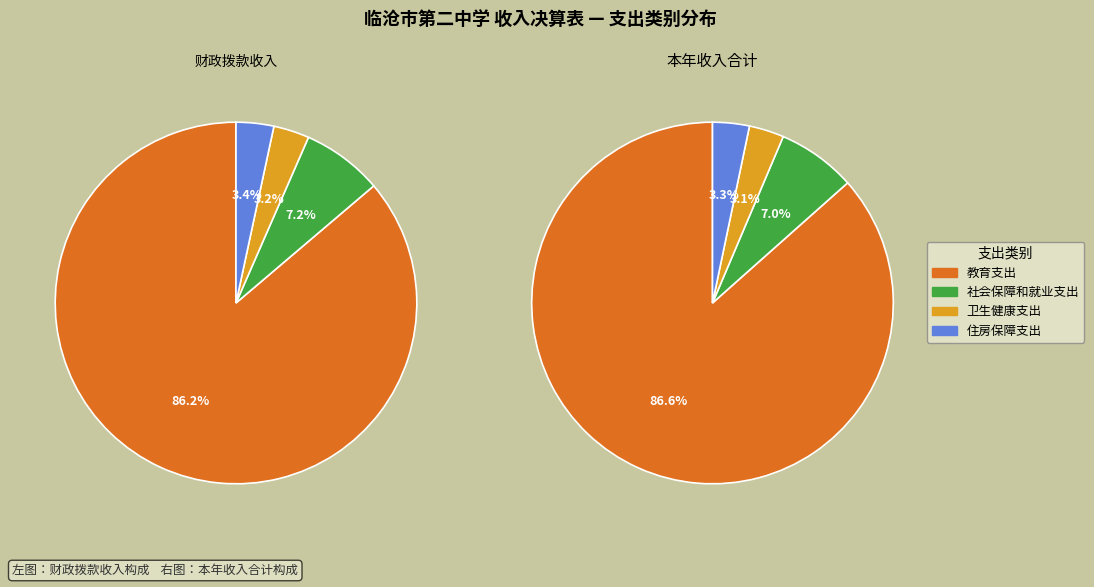

Count the number of slices in the pie.

4